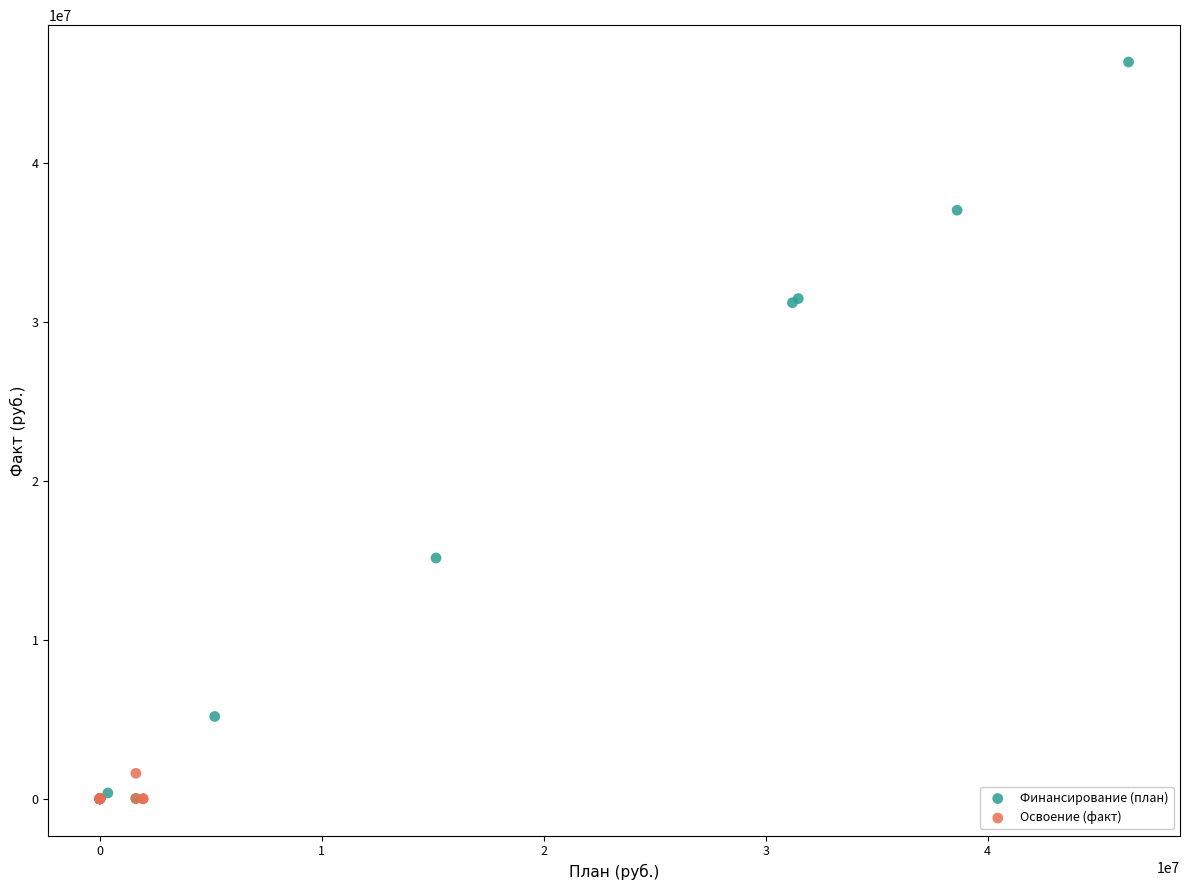

Which series contains the highest Y value?

Финансирование (план)